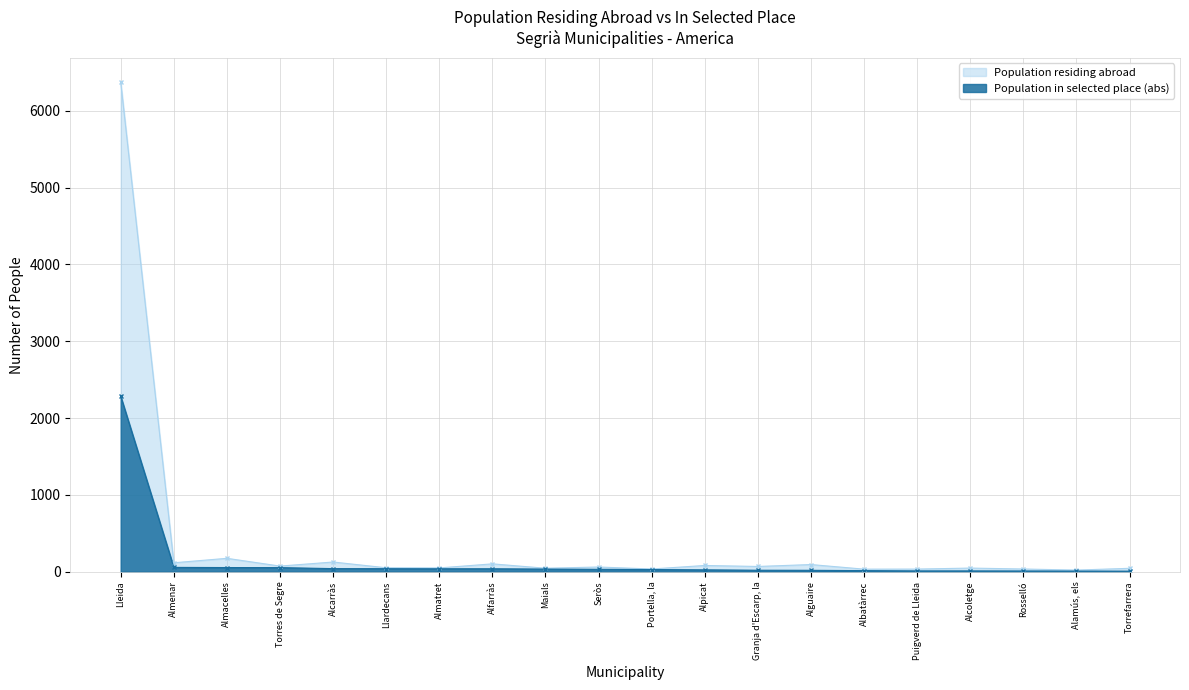

What are all the series names shown in the legend?

Population residing abroad, Population in selected place (abs)